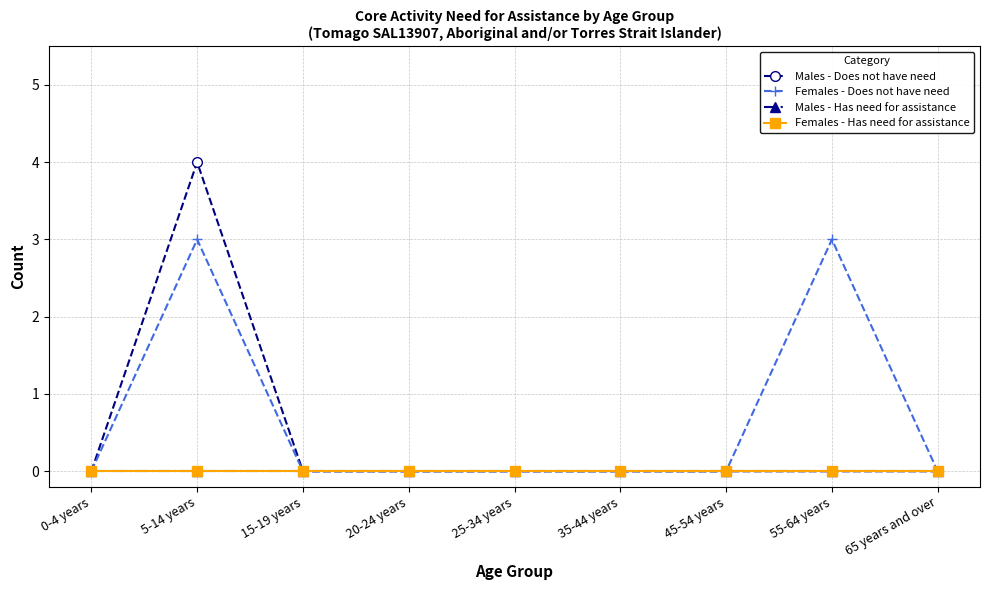

True or false: Males - Has need for assistance and Females - Does not have need intersect in this chart.

False